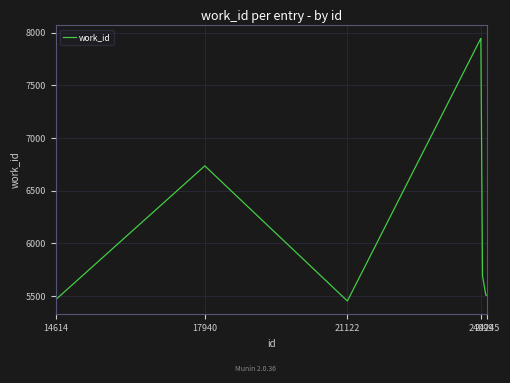

How many lines are shown in the chart?

1